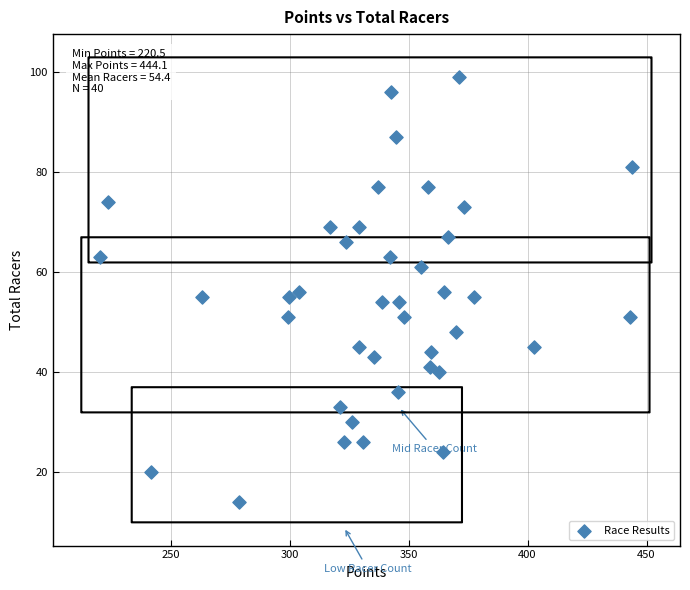

What is the range of Y values (max minus min)?

85